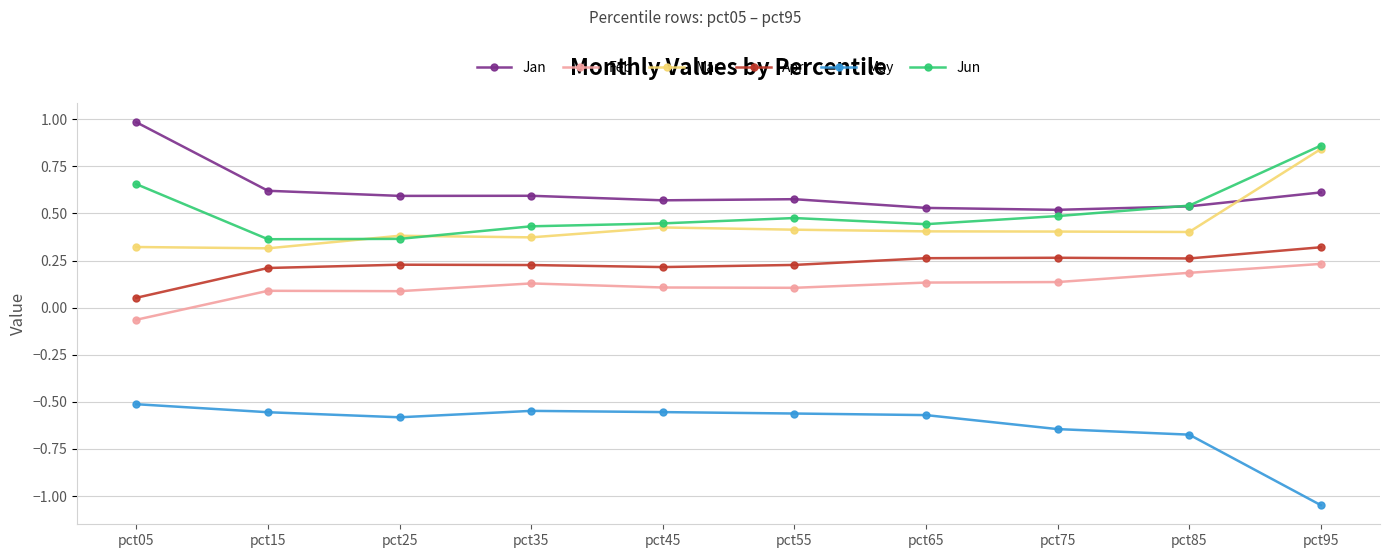

How many data points does each series have?

10